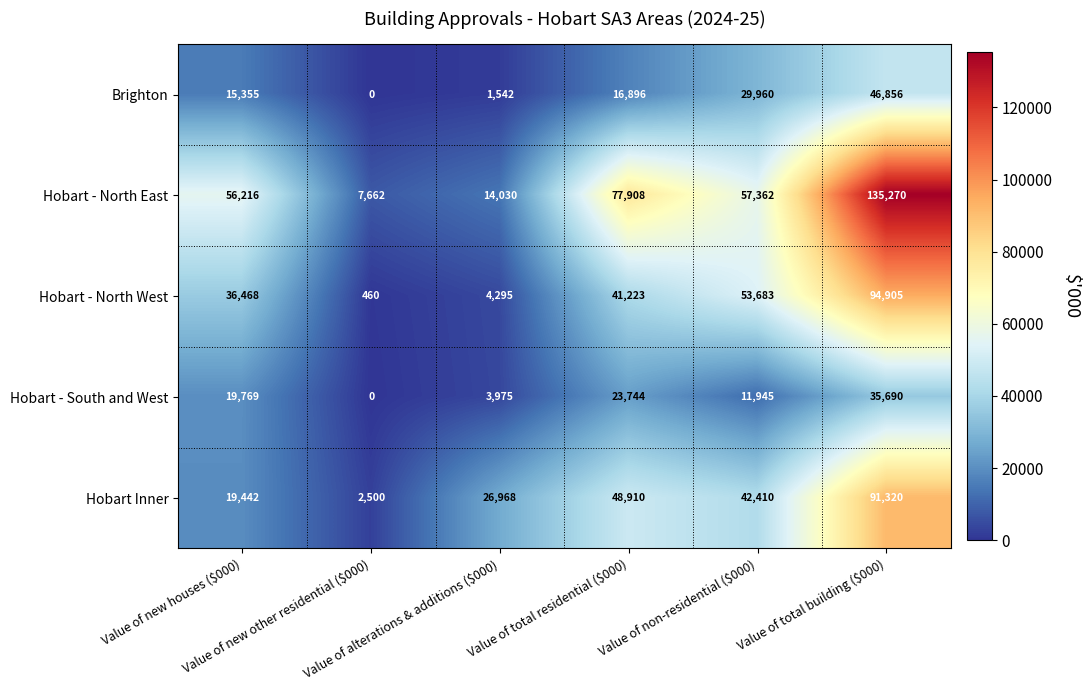

Count the number of categories in the chart.

6